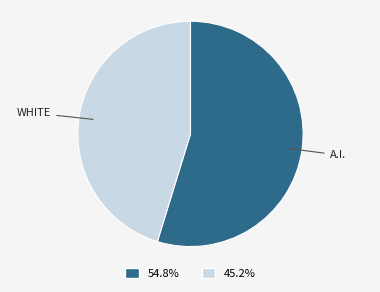

Is there any slice that represents more than half of the pie?

Yes